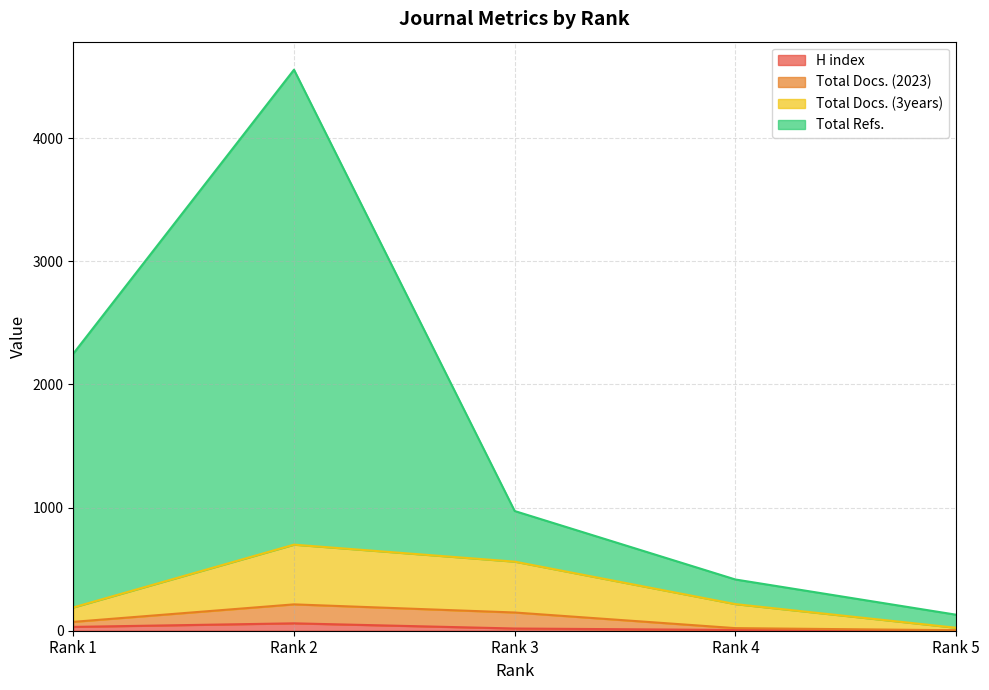

What is the maximum value shown in the chart?

4556